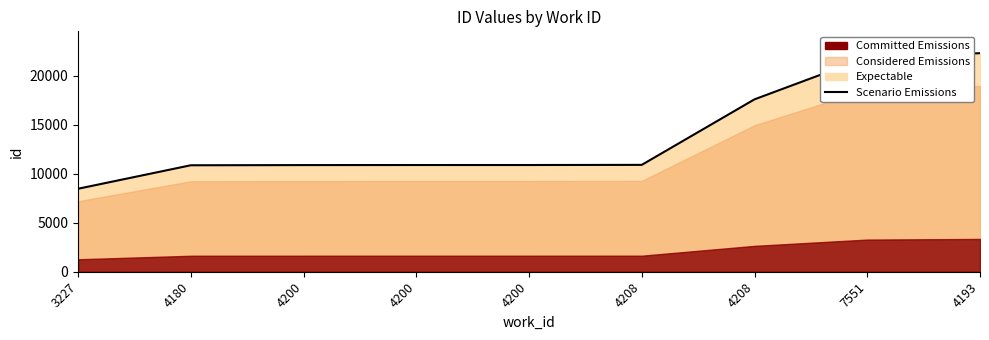

Which label corresponds to the largest value in the chart?

4193